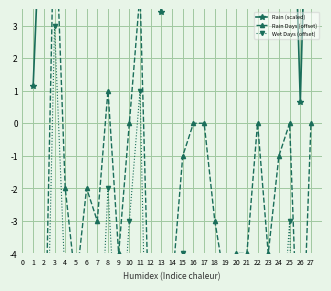

True or false: Rain Days (offset) and Wet Days (offset) intersect in this chart.

False